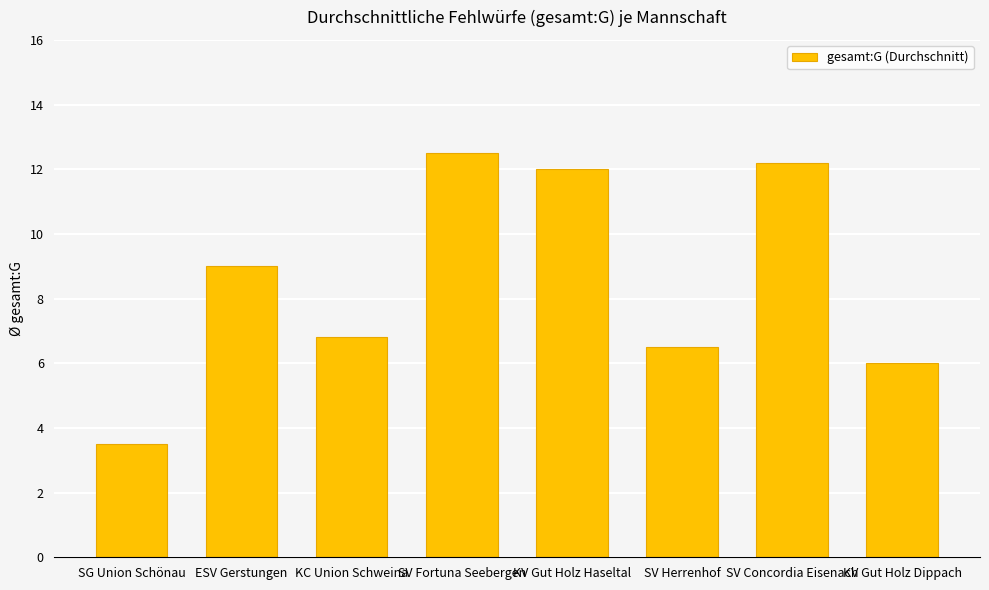

The chart shows a value of 6.5 at SV Herrenhof. True or false?

True